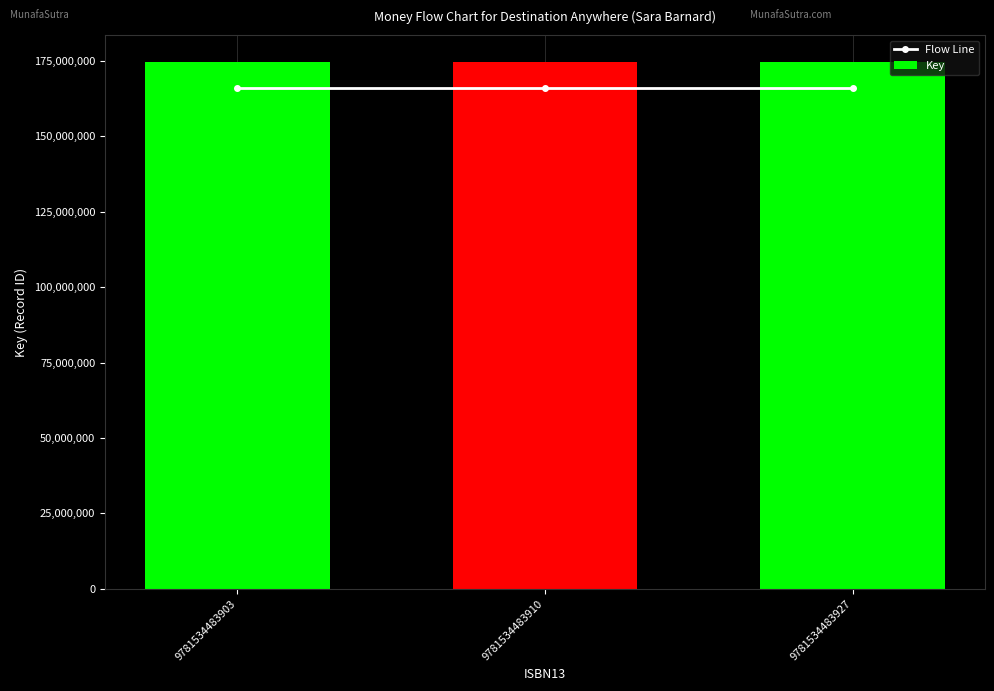

What is the maximum value shown in the chart?

174728613.0